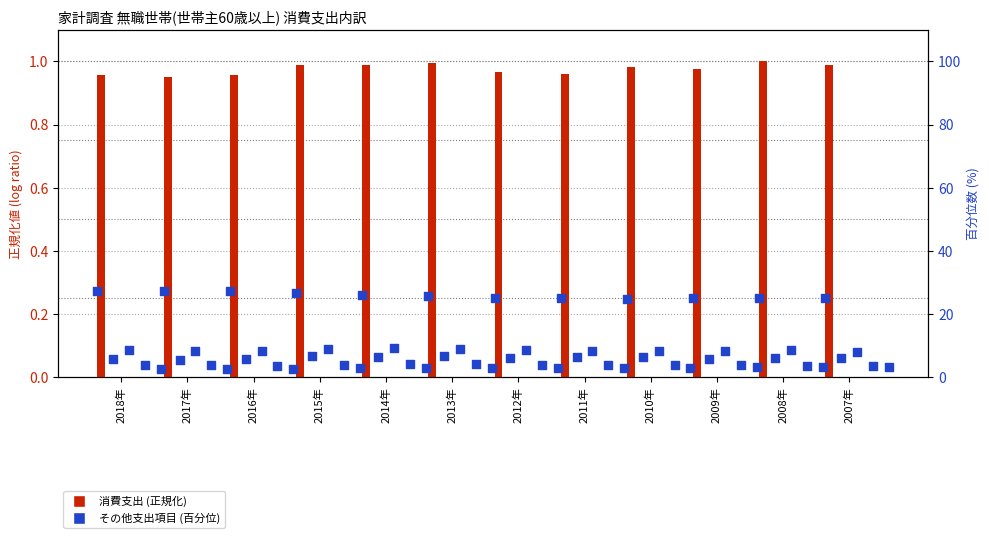

Is the value of 光熱・水道 at 2007年 greater than the value of 消費支出 at 2007年?

Yes